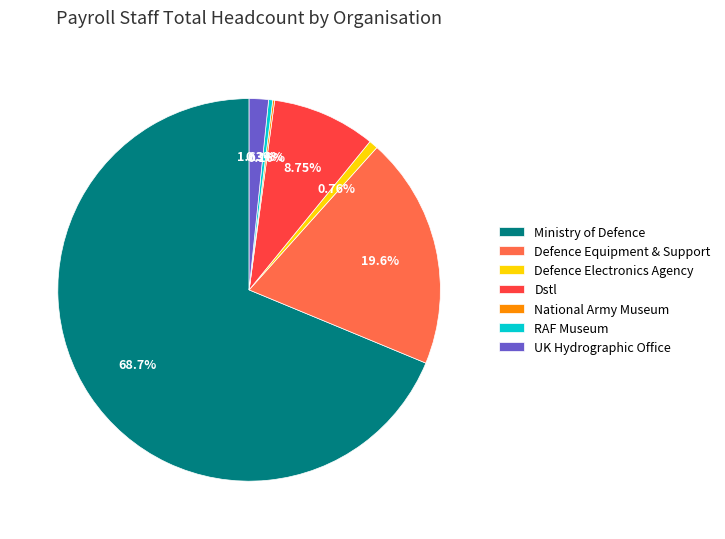

Which category accounts for the majority?

Ministry of Defence